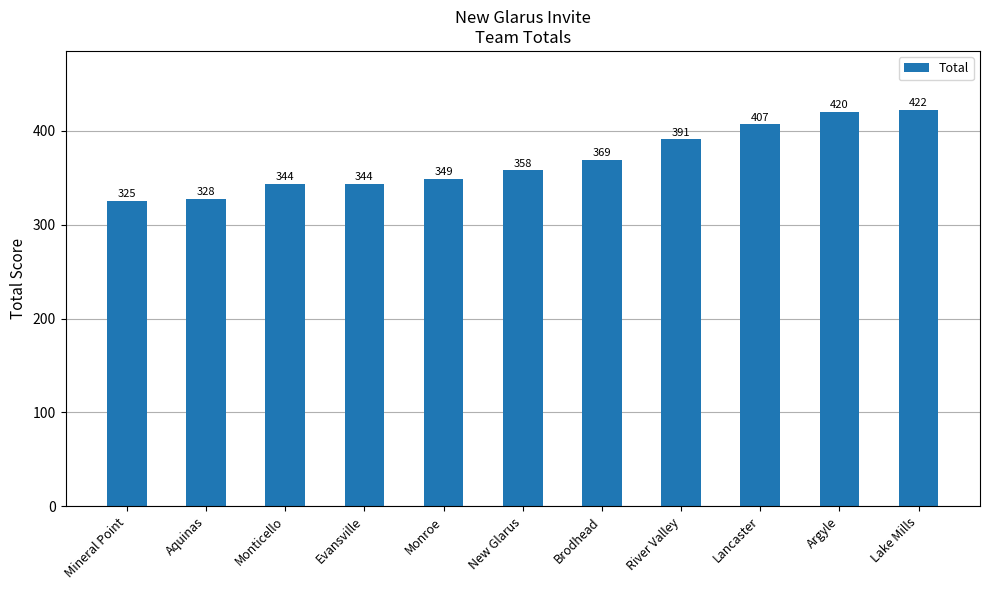

What position from the left is Monticello?

3